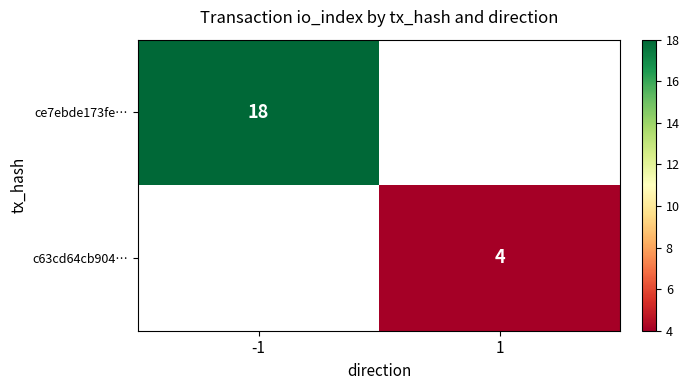

Is it true that c63cd64cb904… equals 6 at 1?

False